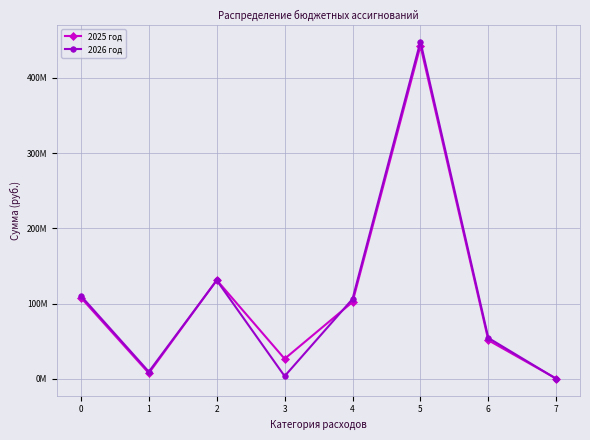

Which series changed the most between 1 and 6?

2026 год